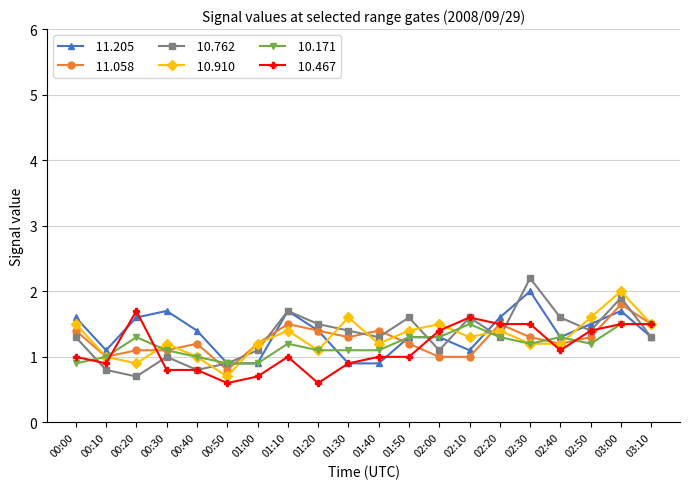

At which category is the sum across all series the highest?

03:00